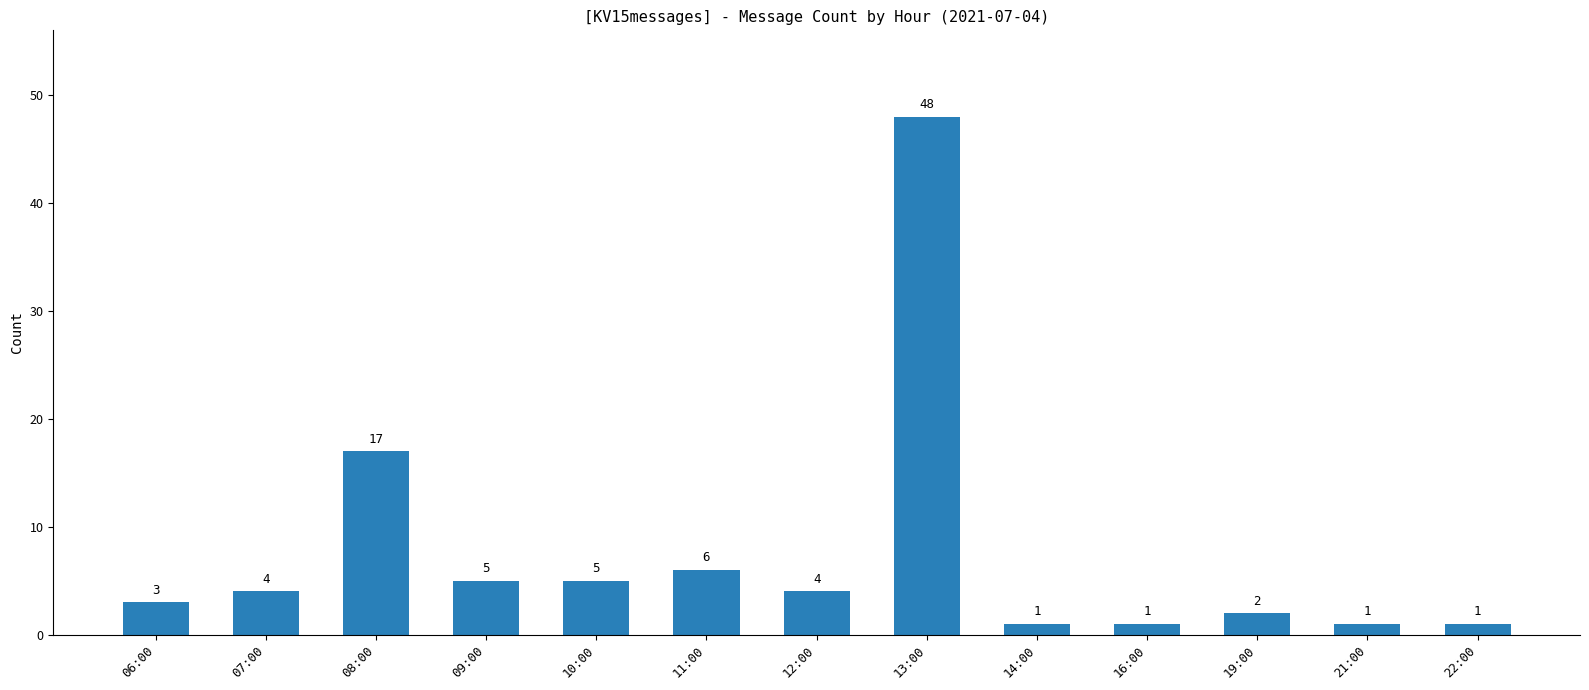

What is the ratio of the value at 09:00 to the value at 06:00?

1.7